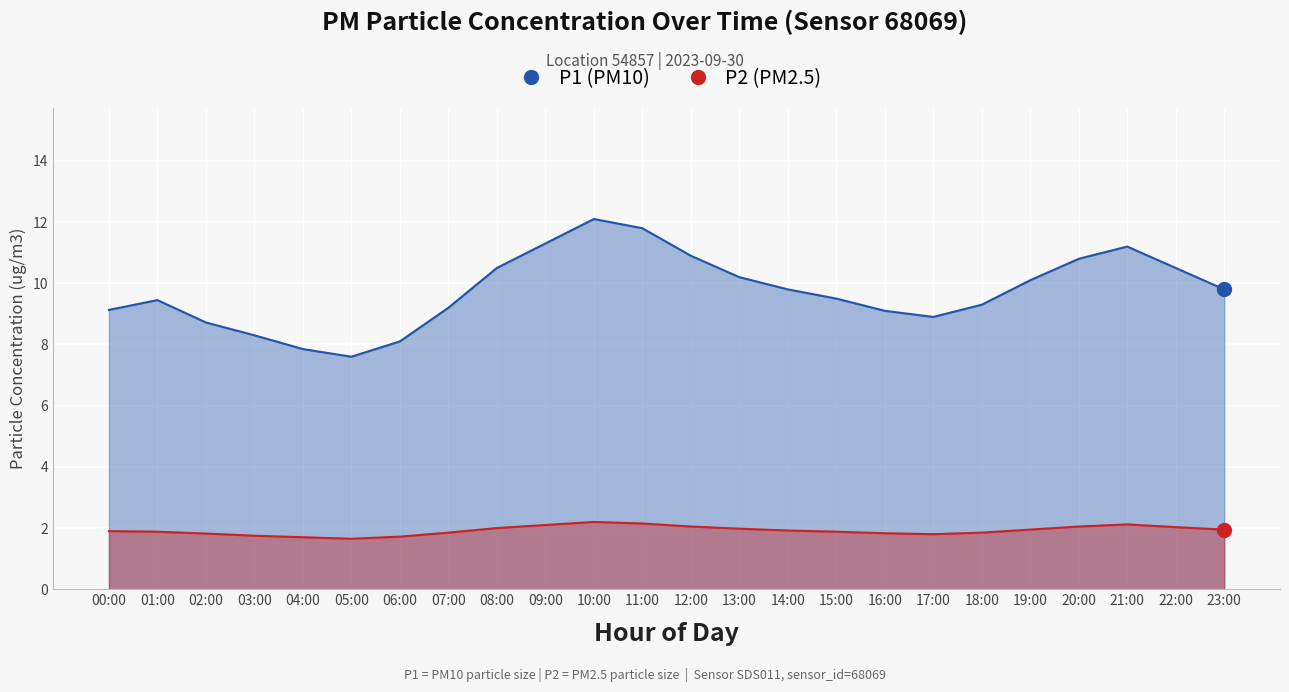

List the series in order of their peak value, lowest first.

P2, P1